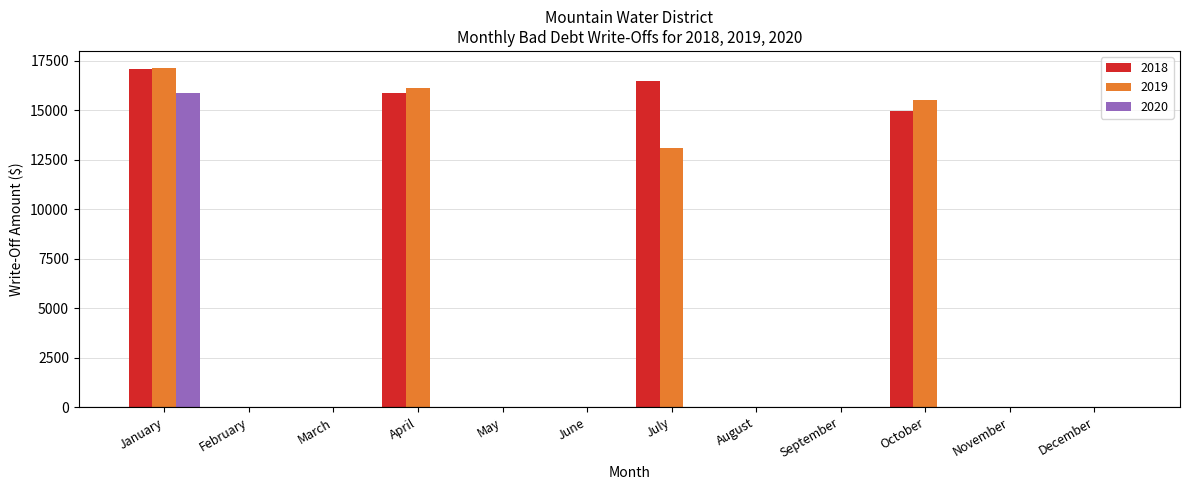

Which series has the largest total across all categories?

2018